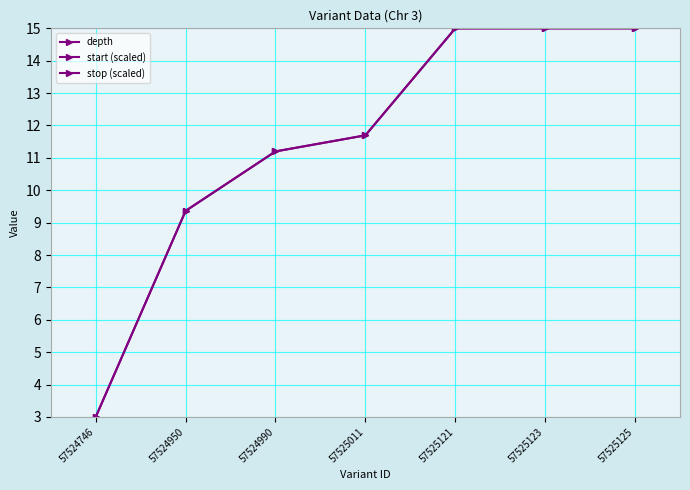

Is this an area chart (filled region under the line)?

No